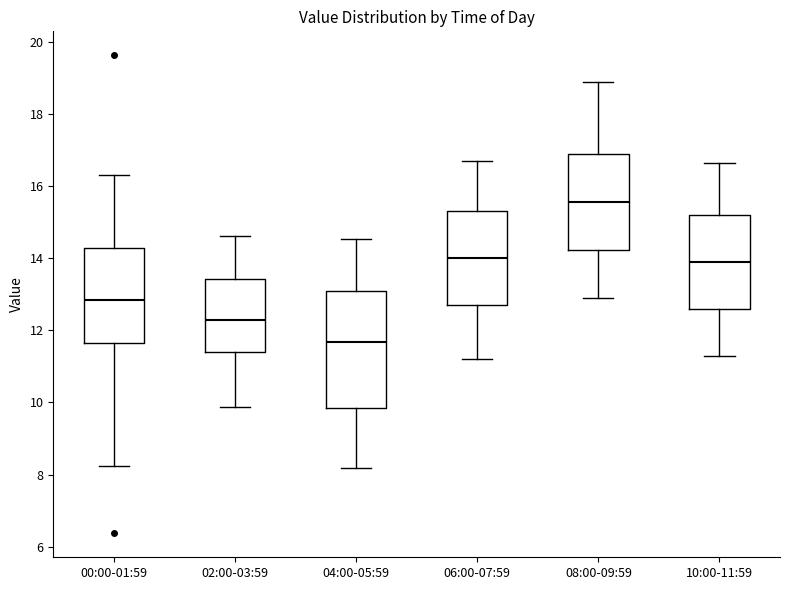

Reading left to right, transcribe this box plot: for each box, give where its median line is, the range the box spans, and where its two whiskers end, as read against the y-axis. The values are not printed on the chart, so give them approximately, as read against the axis.

00:00-01:59: median 12.8, box 11.6 to 14.2, whiskers 8.2 to 16.4
02:00-03:59: median 12.4, box 11.4 to 13.4, whiskers 9.8 to 14.6
04:00-05:59: median 11.6, box 9.8 to 13.0, whiskers 8.2 to 14.6
06:00-07:59: median 14.0, box 12.8 to 15.4, whiskers 11.2 to 16.8
08:00-09:59: median 15.6, box 14.2 to 17.0, whiskers 13.0 to 19.0
10:00-11:59: median 14.0, box 12.6 to 15.2, whiskers 11.4 to 16.6